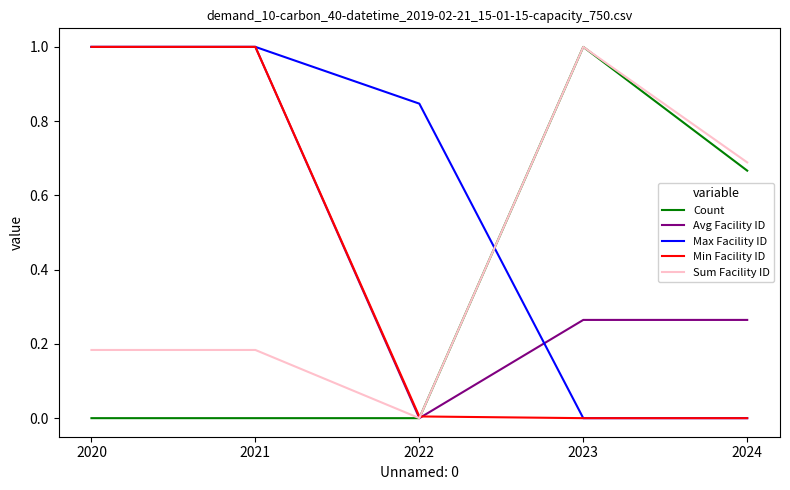

How many lines are shown in the chart?

5